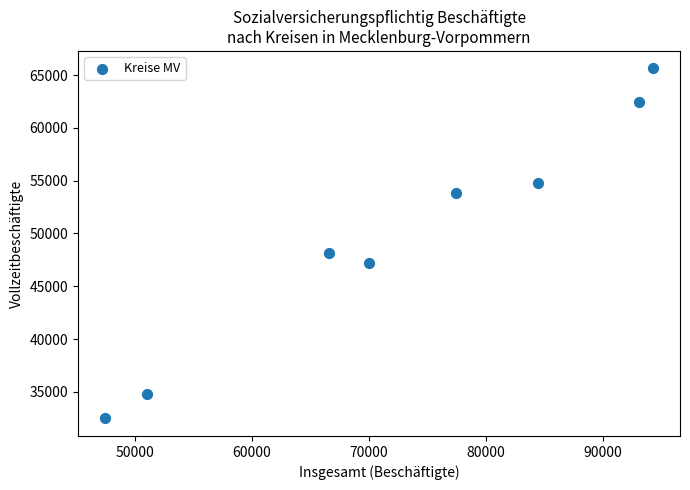

What Y value in the scatter plot is closest to 49055?

48198